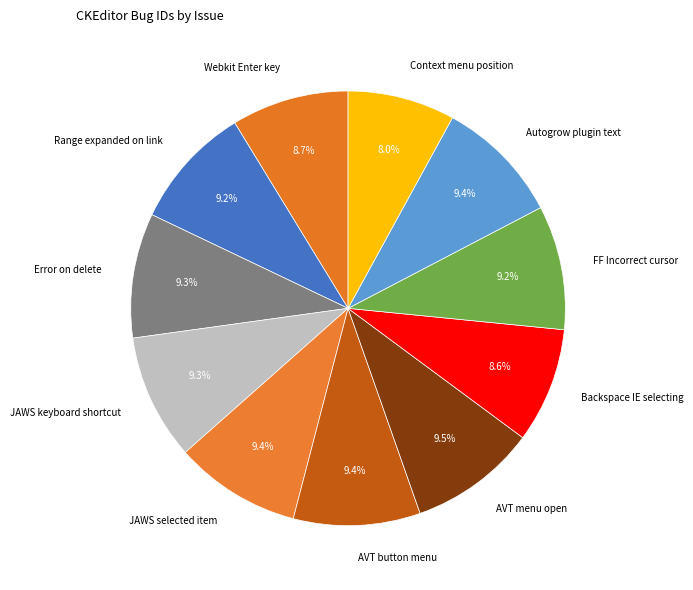

Between Webkit Enter key and Autogrow plugin text, which is larger?

Autogrow plugin text